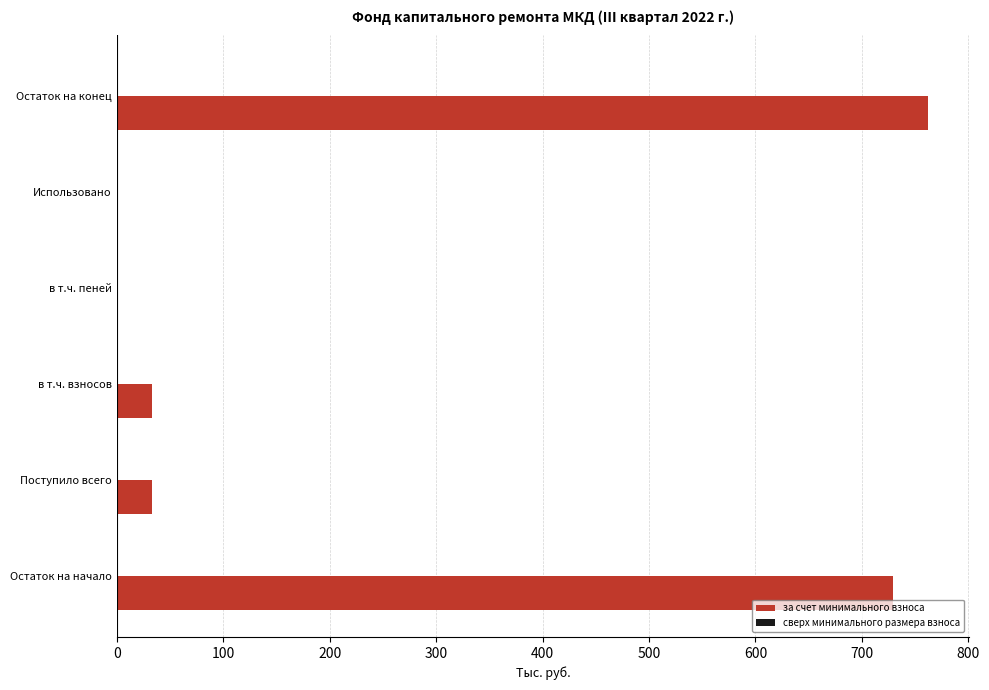

The chart shows a value of 33.5 at в т.ч. взносов. True or false?

True